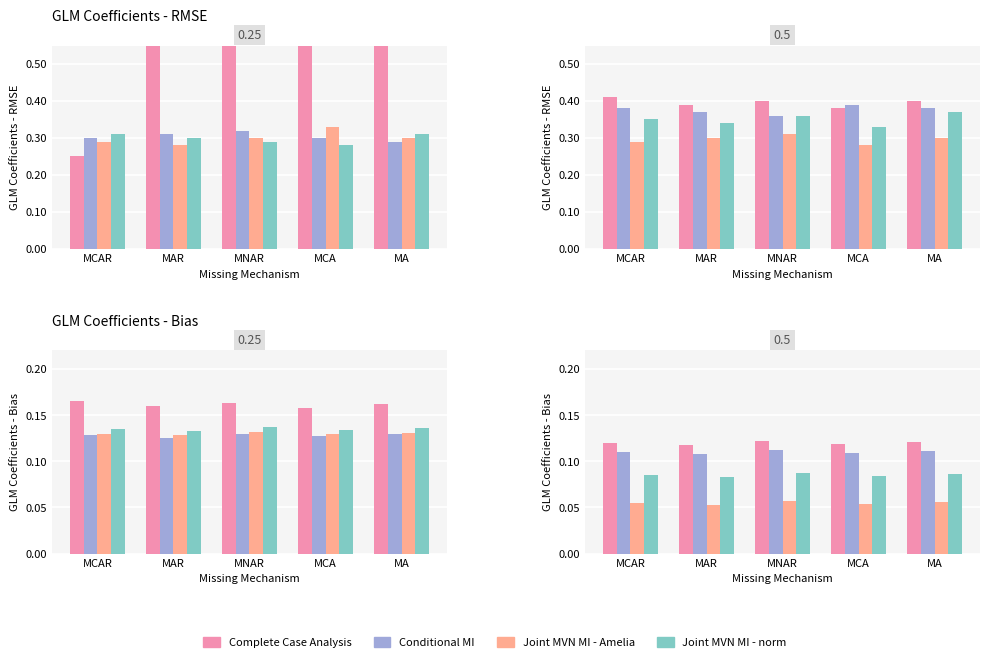

Between MCA and MCAR, which is larger?

MCAR